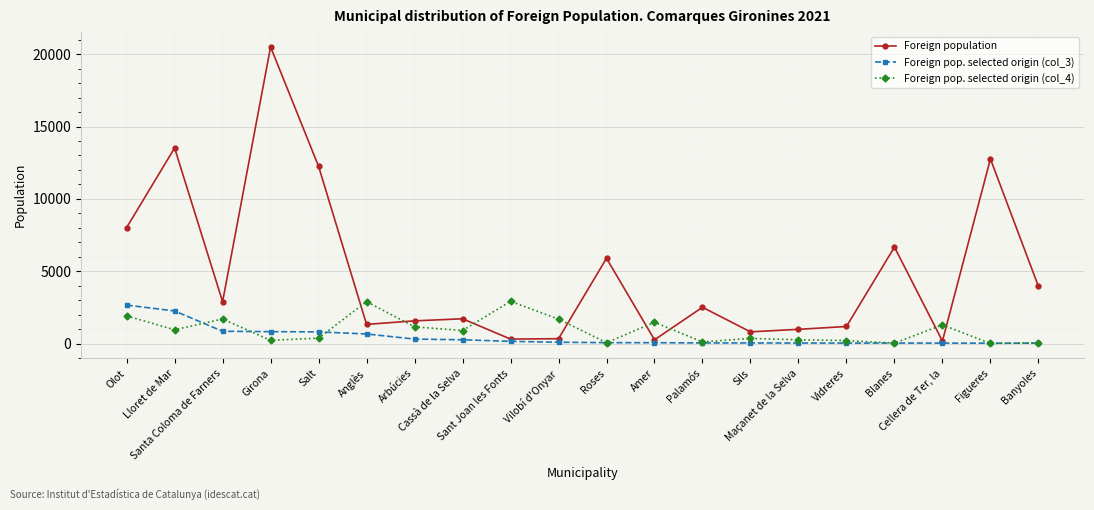

Which series has the widest spread of values?

Foreign population